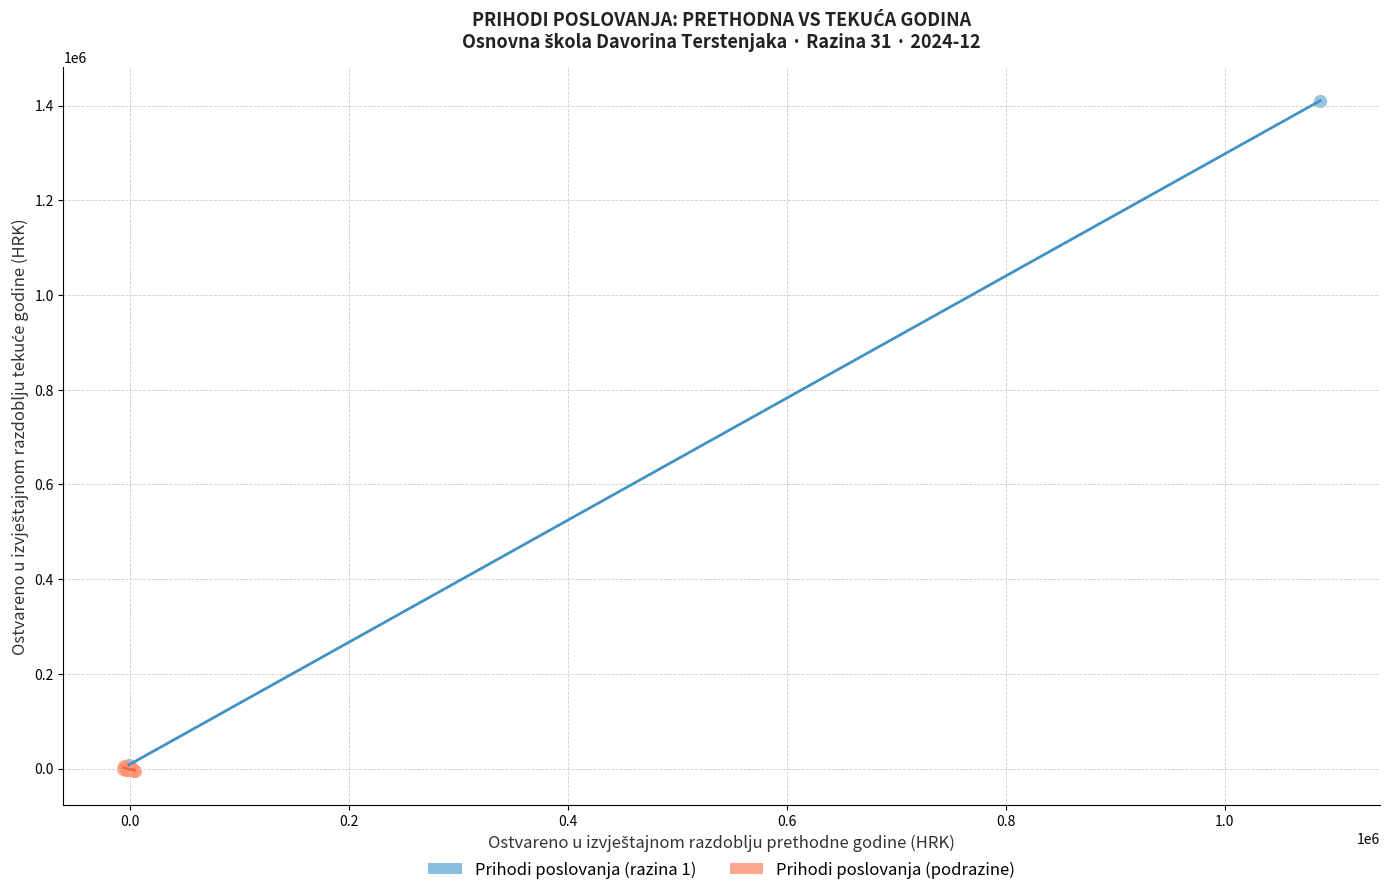

Which series has the largest Y range (max minus min)?

Prihodi poslovanja (razina 1)